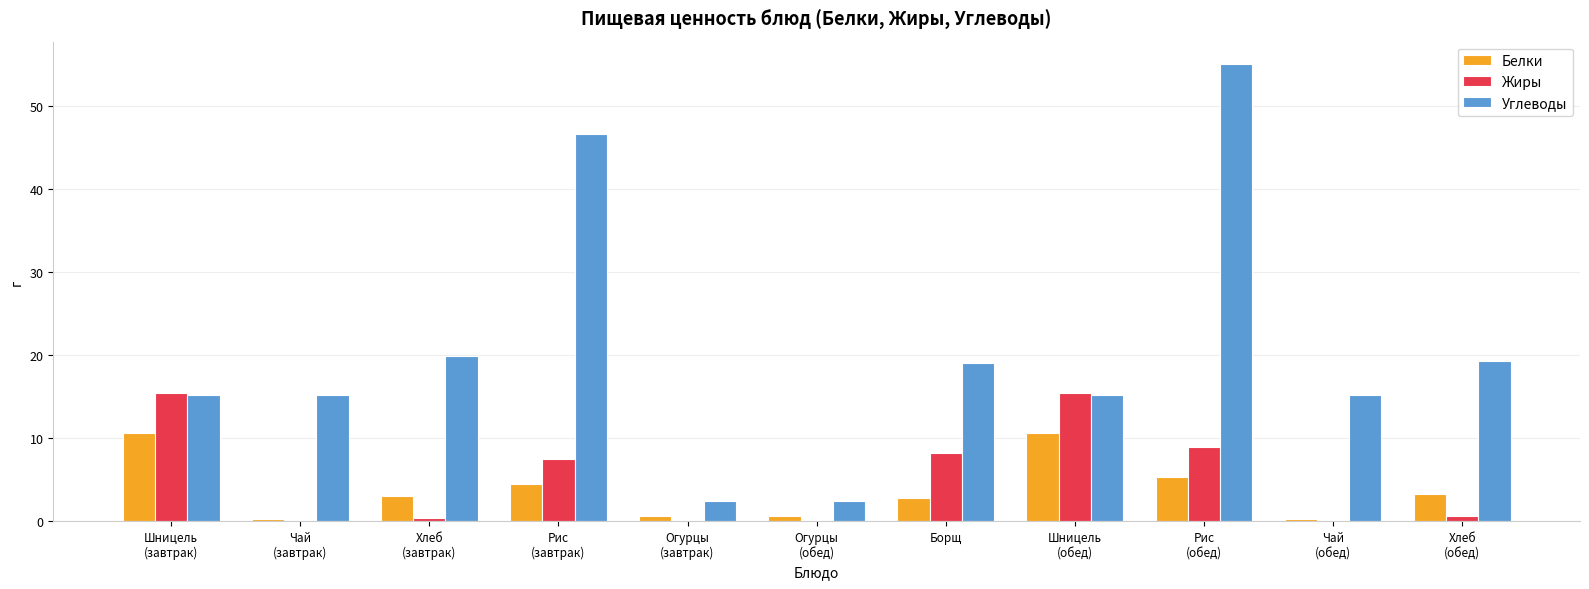

Which series has the largest range (max minus min)?

Углеводы